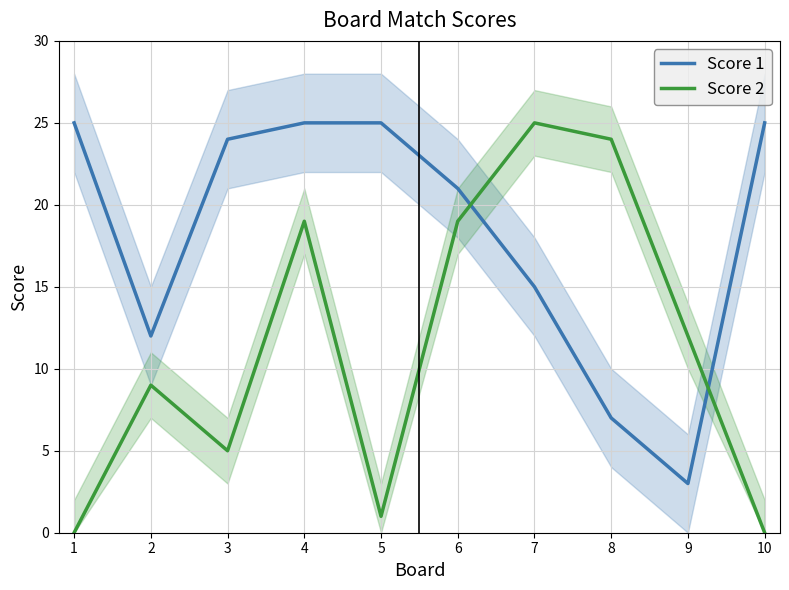

How many interior local valleys does the Score 1 series have?

2